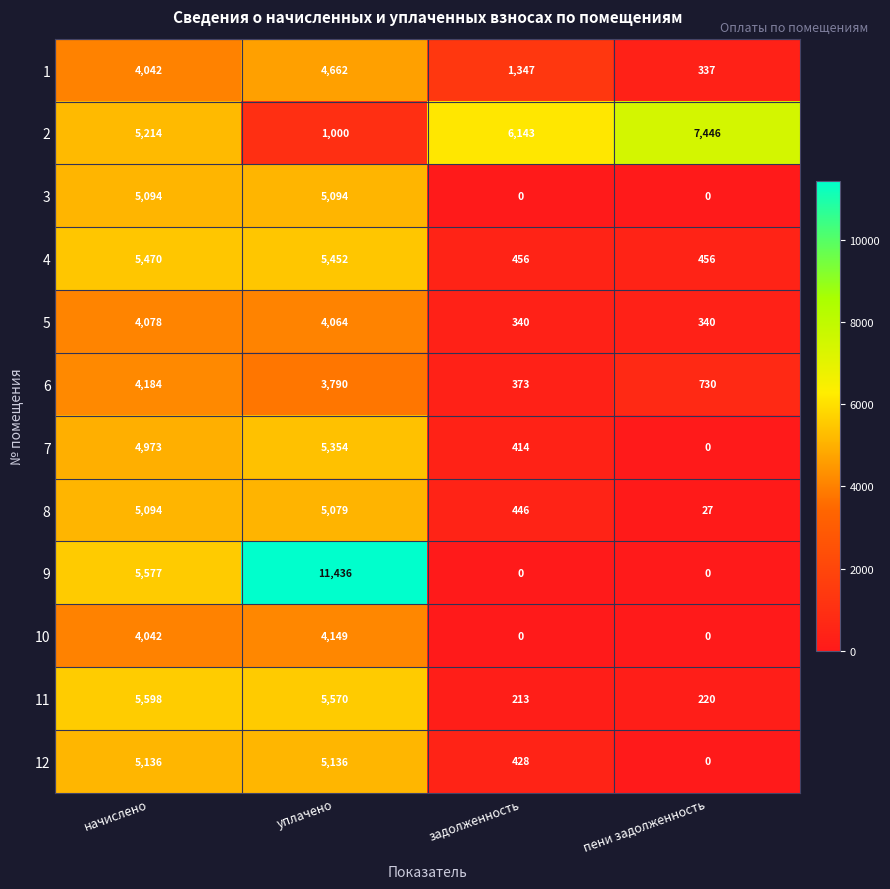

Which series has the largest range (max minus min)?

9